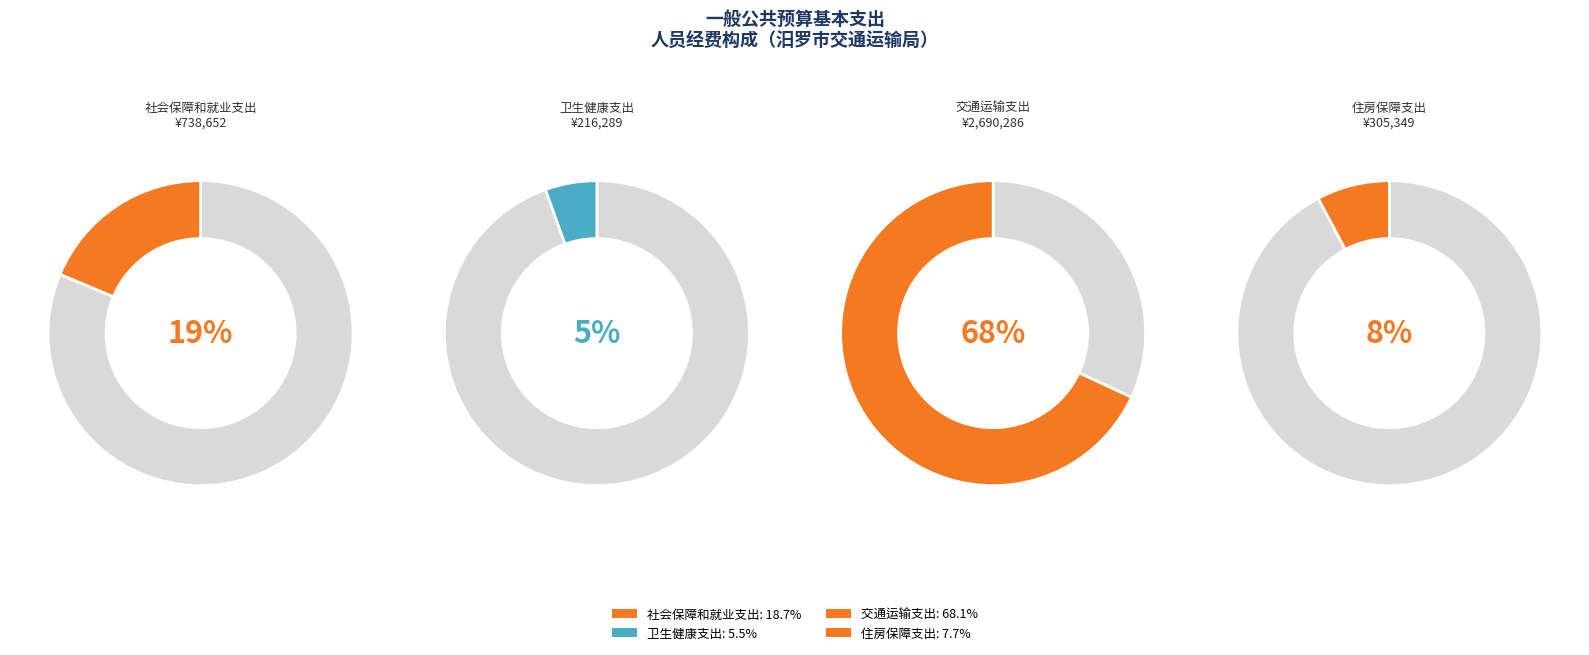

How many segments does this pie chart have?

4